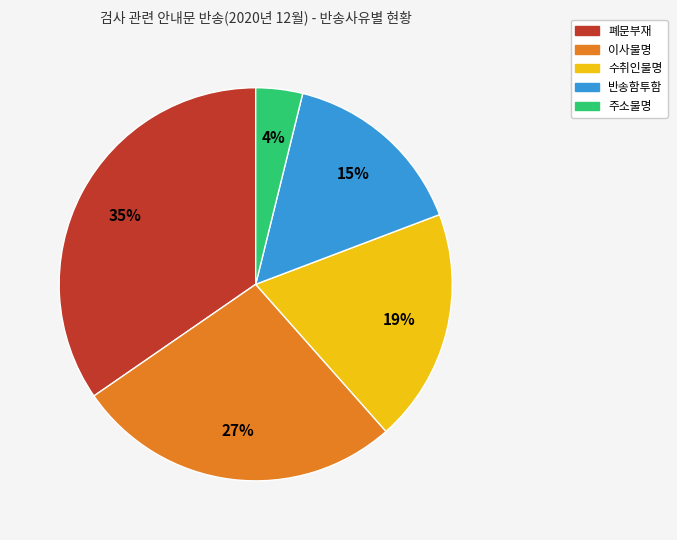

Does 폐문부재 account for over 50% of the chart?

No